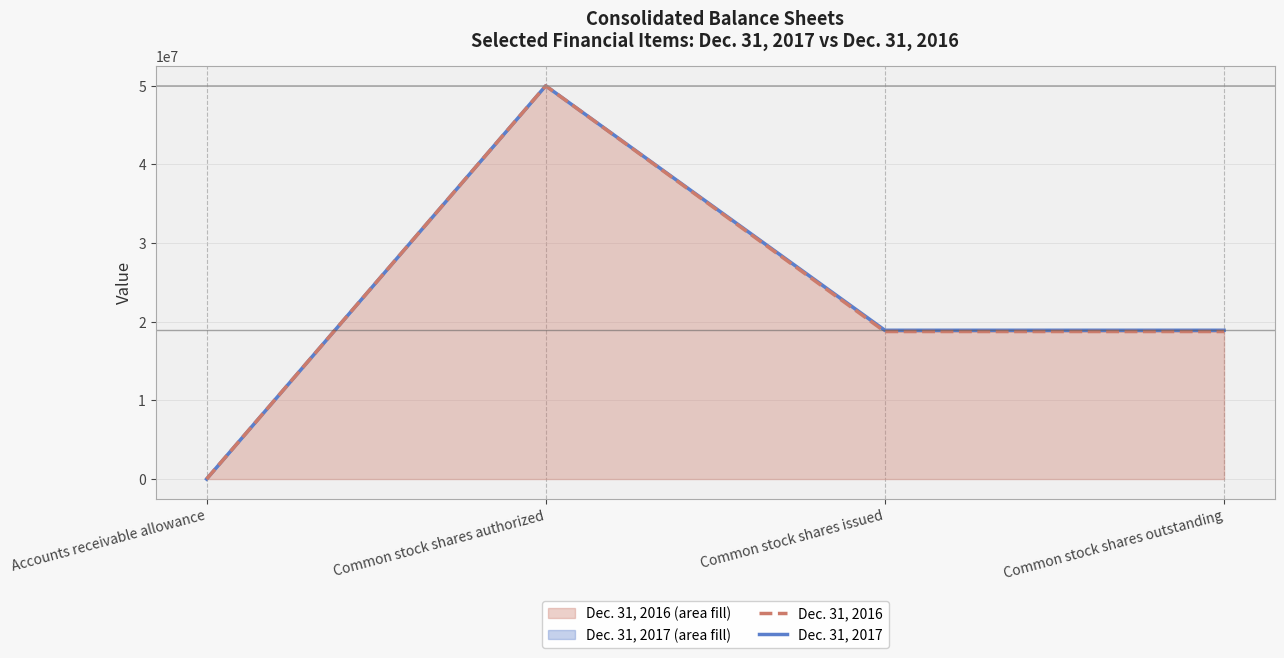

What is the label of the 1st point from the left?

Accounts receivable allowance